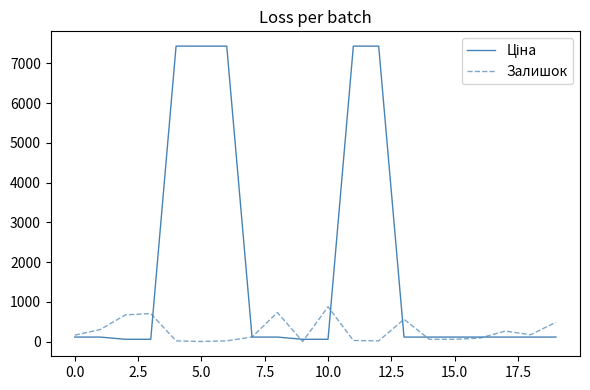

What is the maximum value shown in the chart?

7436.2